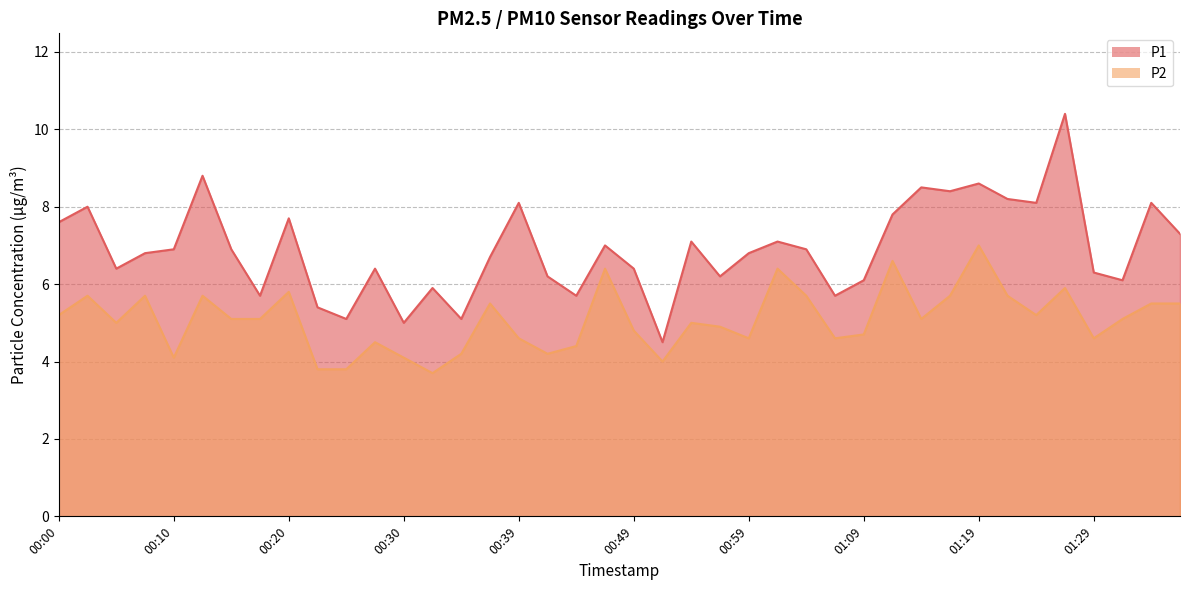

What is the difference between the highest and lowest values at 01:06?

1.1